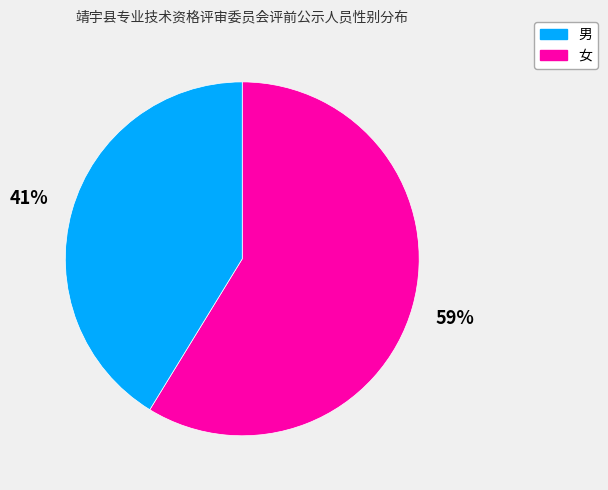

To the nearest percent, what is the average slice percentage?

50%